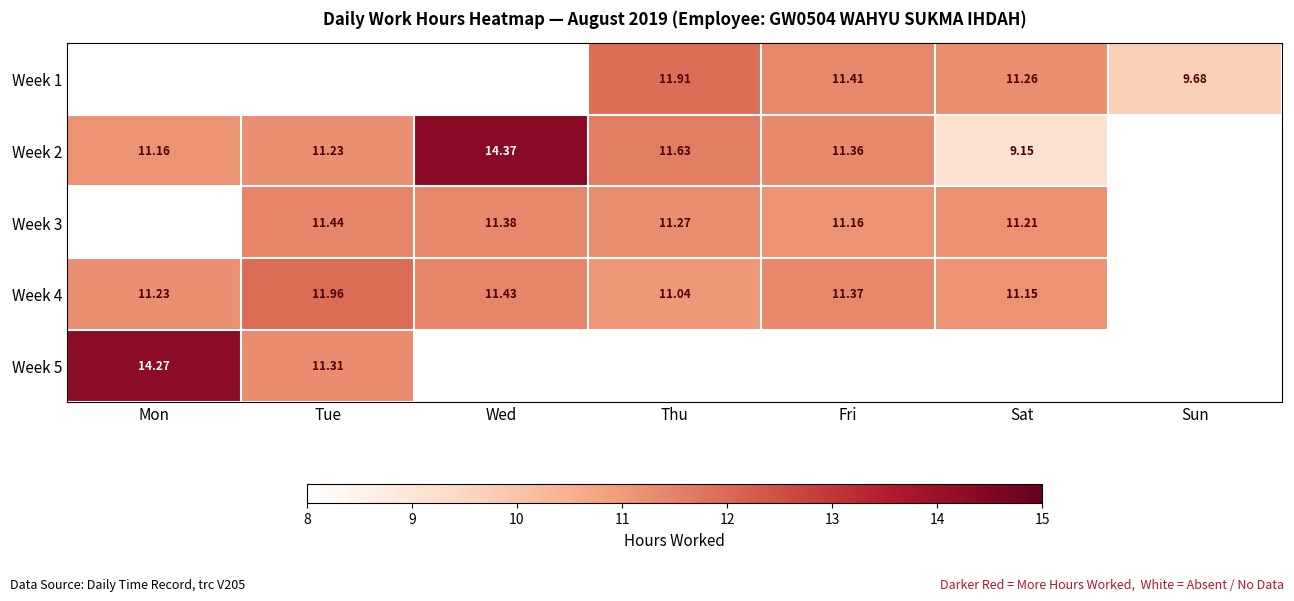

How many data points in Week 2 are above 11?

5